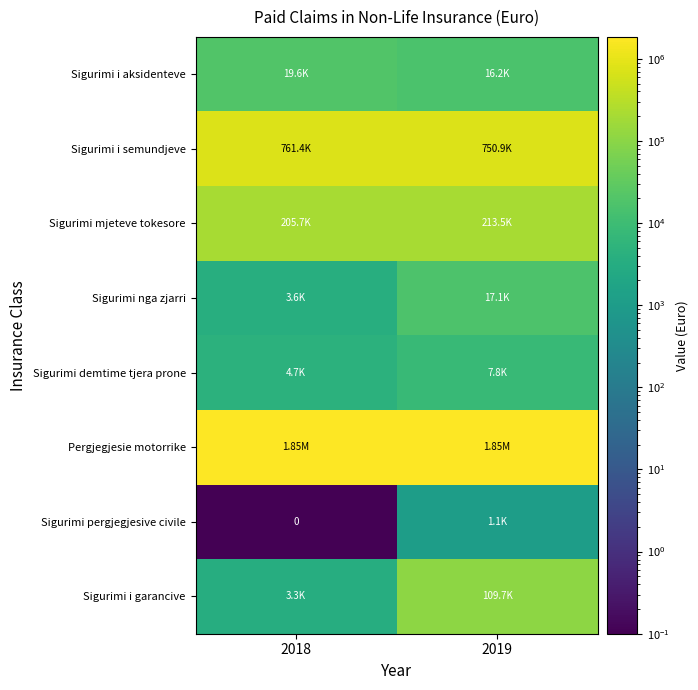

True or false: Sigurimi i aksidenteve has a value of 32119.8 at 2018.

False